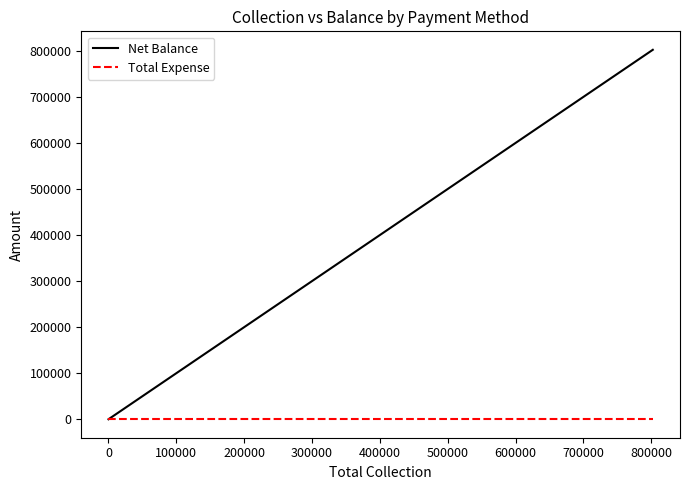

Is this an area chart (filled region under the line)?

No